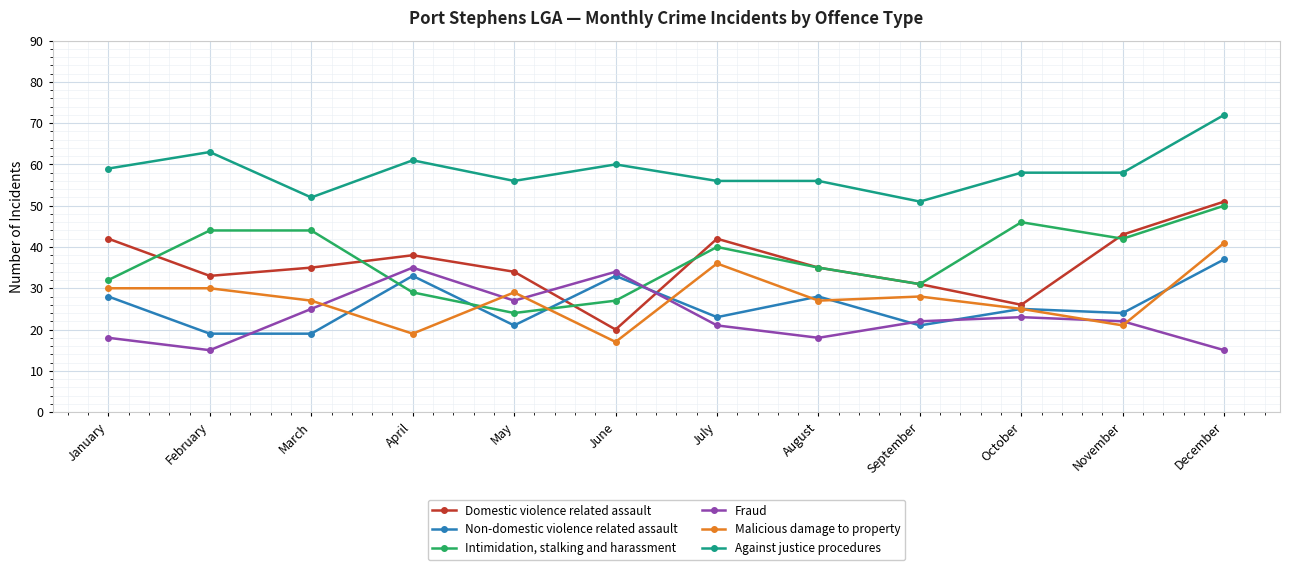

Reading left to right, transcribe all the data shown in this chart.

Domestic violence related assault: January=42	February=33	March=35	April=38	May=34	June=20	July=42	August=35	September=31	October=26	November=43	December=51
Non-domestic violence related assault: January=28	February=19	March=19	April=33	May=21	June=33	July=23	August=28	September=21	October=25	November=24	December=37
Intimidation, stalking and harassment: January=32	February=44	March=44	April=29	May=24	June=27	July=40	August=35	September=31	October=46	November=42	December=50
Fraud: January=18	February=15	March=25	April=35	May=27	June=34	July=21	August=18	September=22	October=23	November=22	December=15
Malicious damage to property: January=30	February=30	March=27	April=19	May=29	June=17	July=36	August=27	September=28	October=25	November=21	December=41
Against justice procedures: January=59	February=63	March=52	April=61	May=56	June=60	July=56	August=56	September=51	October=58	November=58	December=72